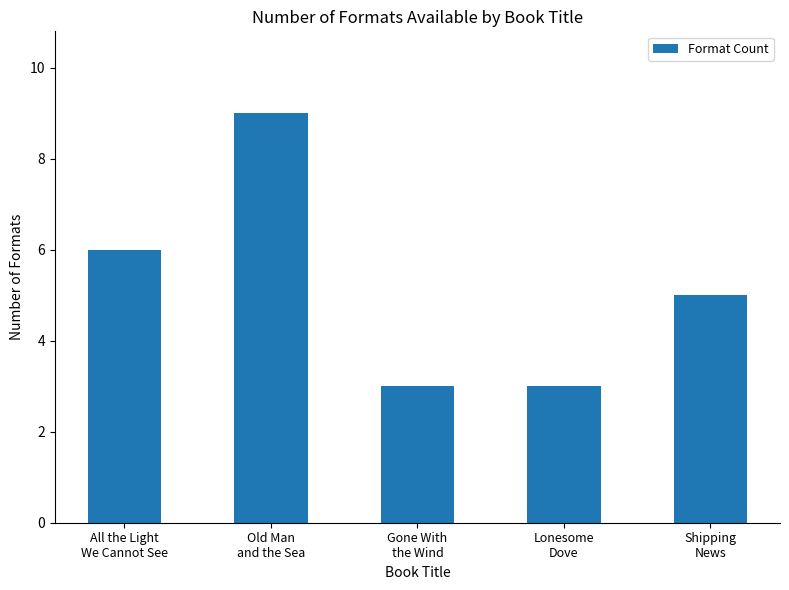

What is the smallest value displayed?

3